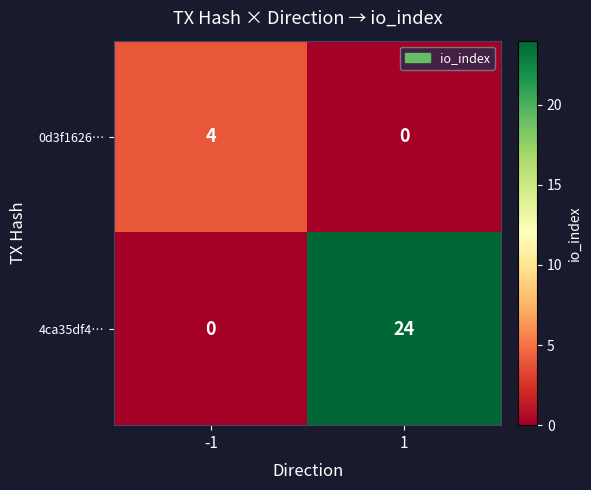

At which category is the sum across all series the highest?

1